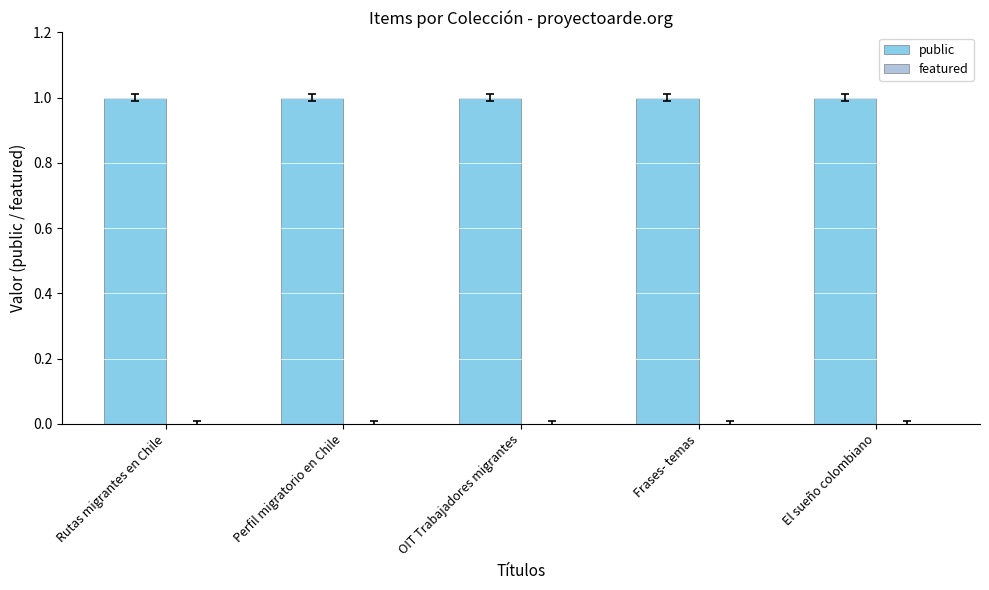

Reading left to right, what are all the values shown in this chart?

public: 1	1	1	1	1
featured: 0	0	0	0	0